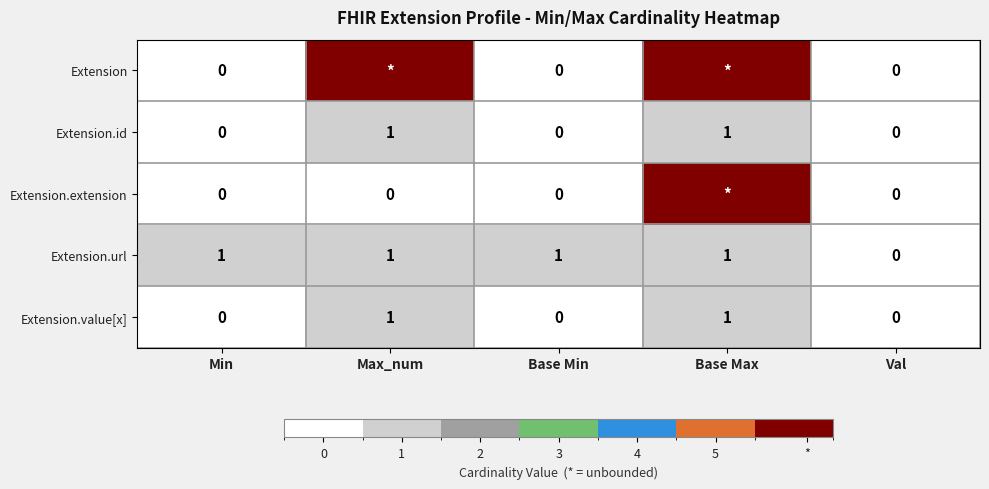

What is the maximum value shown in the chart?

6